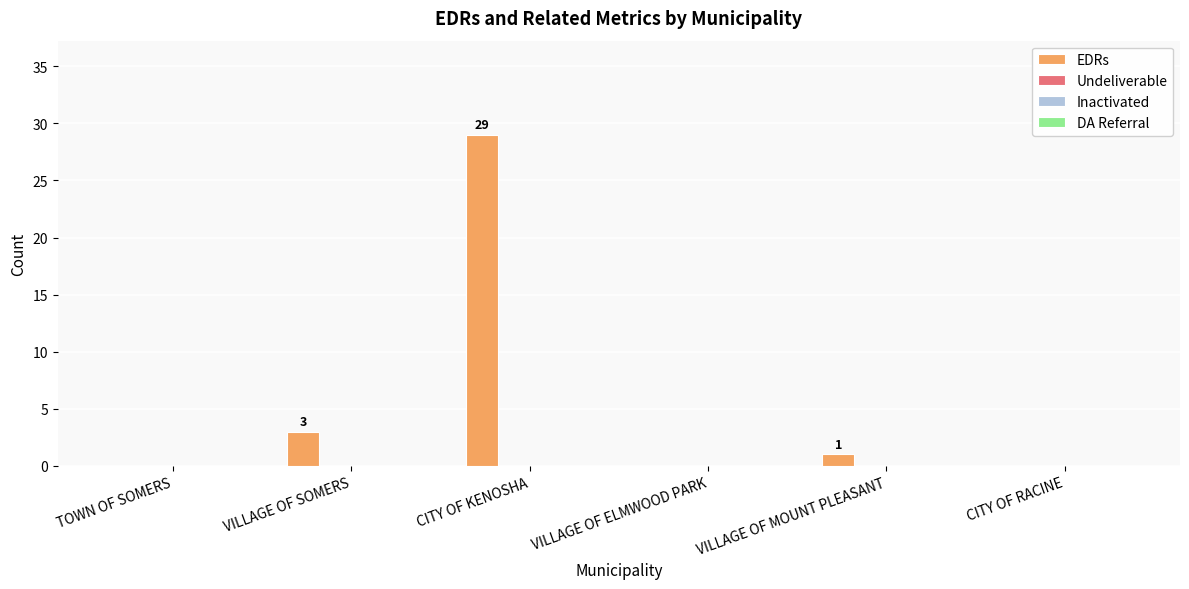

What is the sum of all values?

33